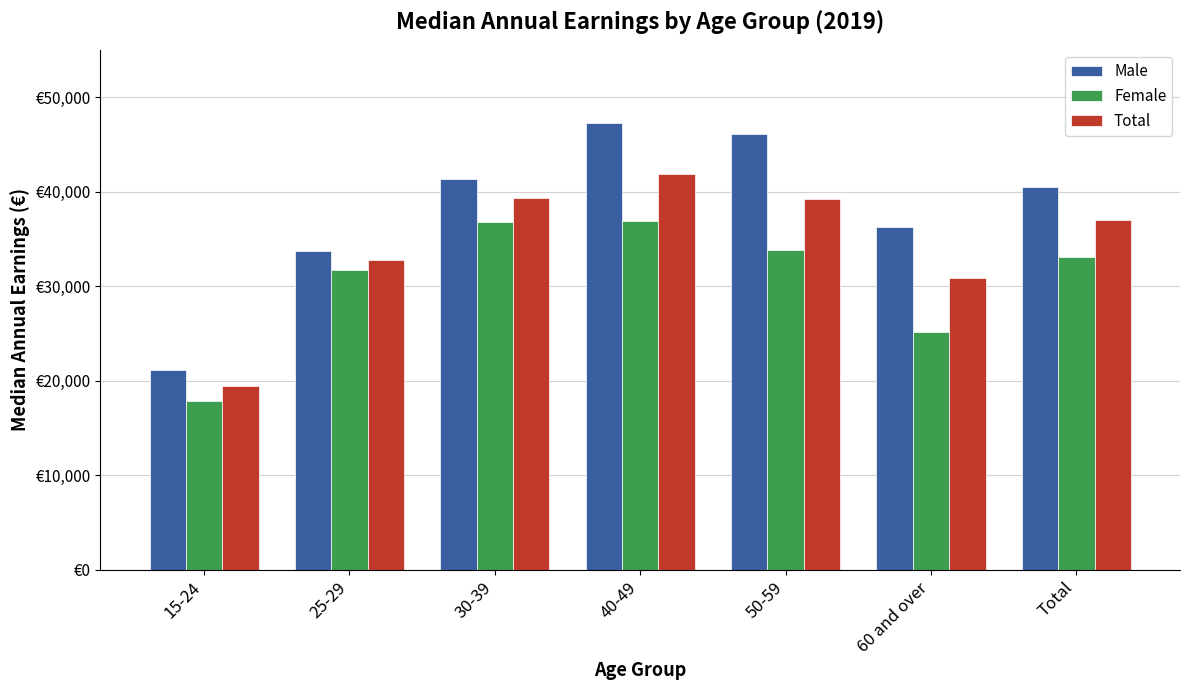

Is the value of Male at 60 and over greater than the value of Total at 30-39?

No